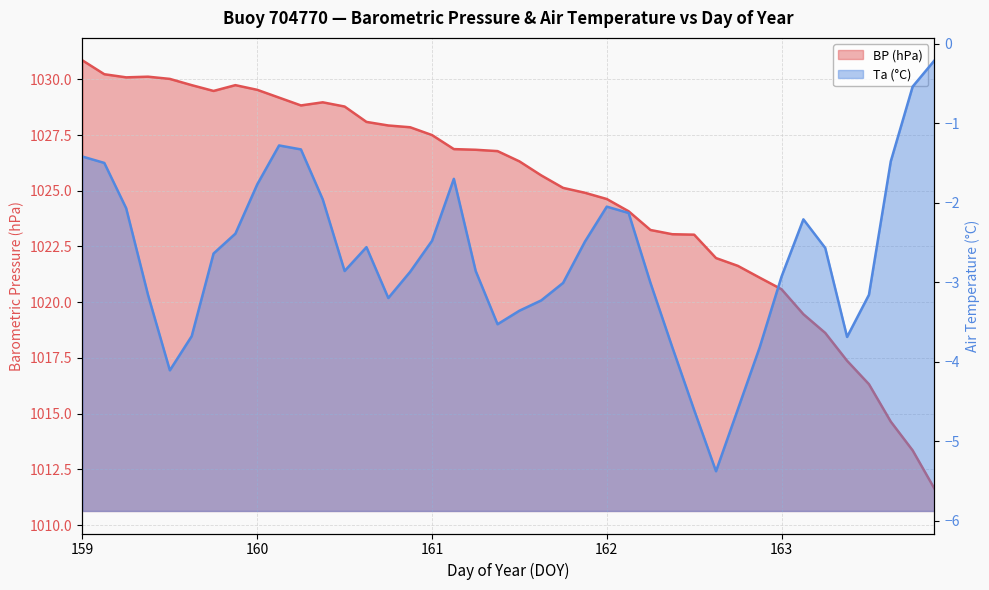

True or false: BP has more than 1 interior local peaks.

True